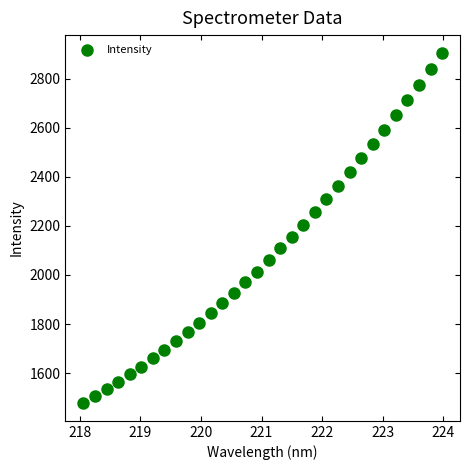

What is the range of Y values (max minus min)?

1428.8